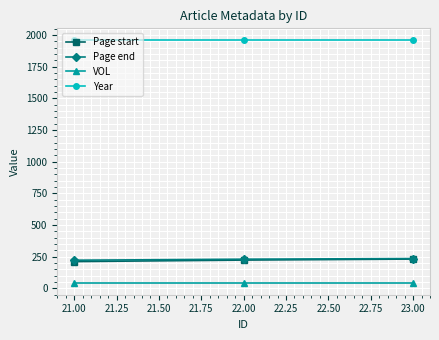

What is the total value across all series at 21.00?

2436